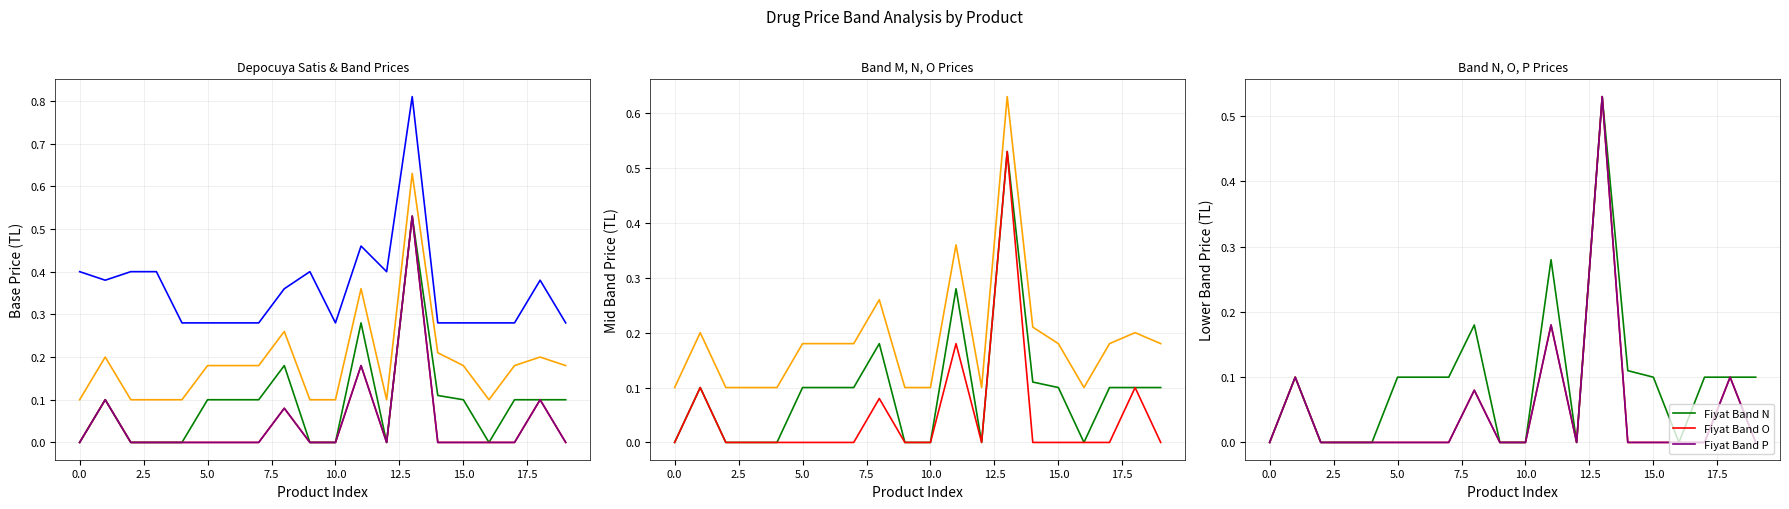

What is the greatest value displayed?

0.8